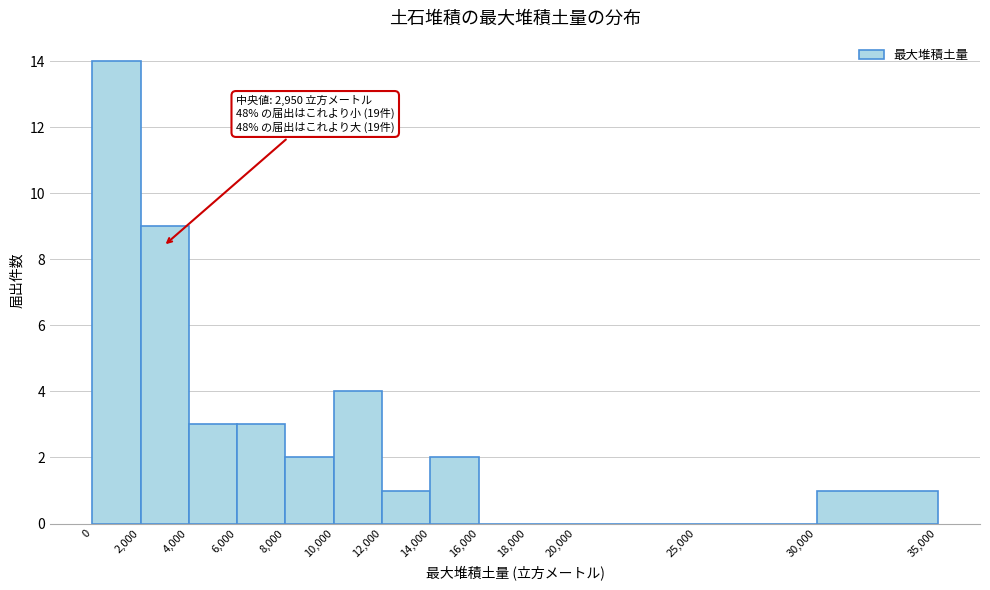

Which range on the x-axis has the tallest bar?

0 to 2,000